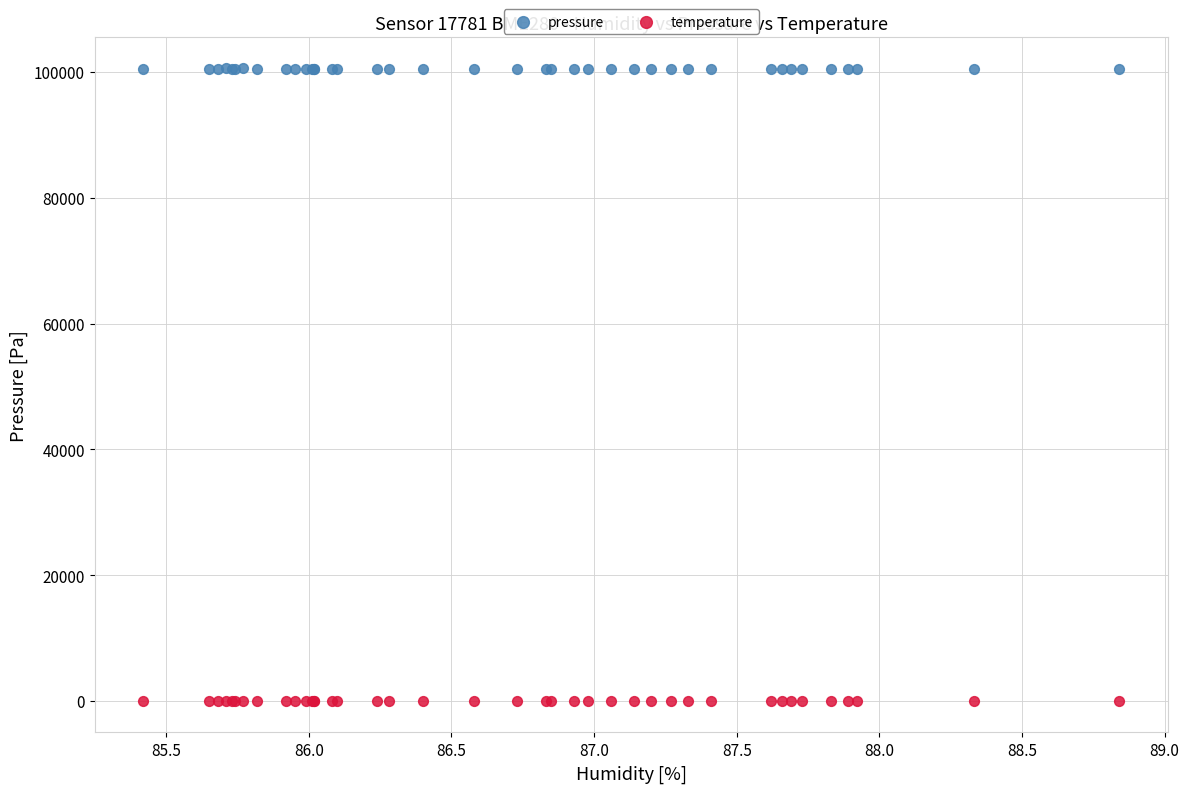

Which series has the largest Y range (max minus min)?

pressure